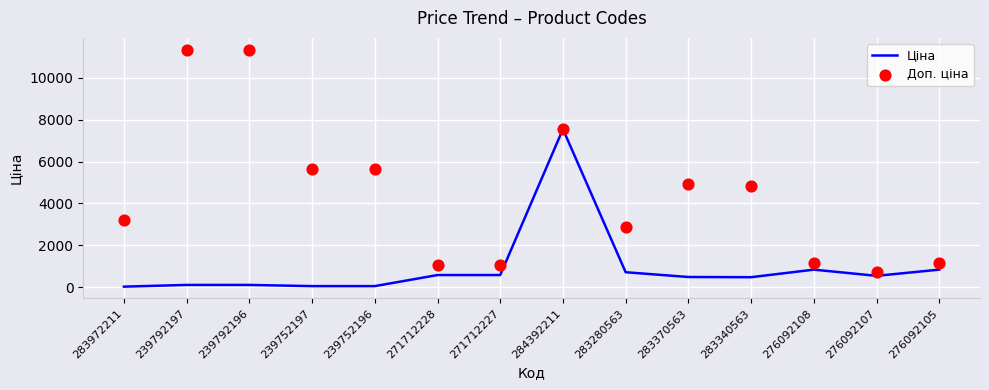

At how many categories does at least one series exceed 3883?

7